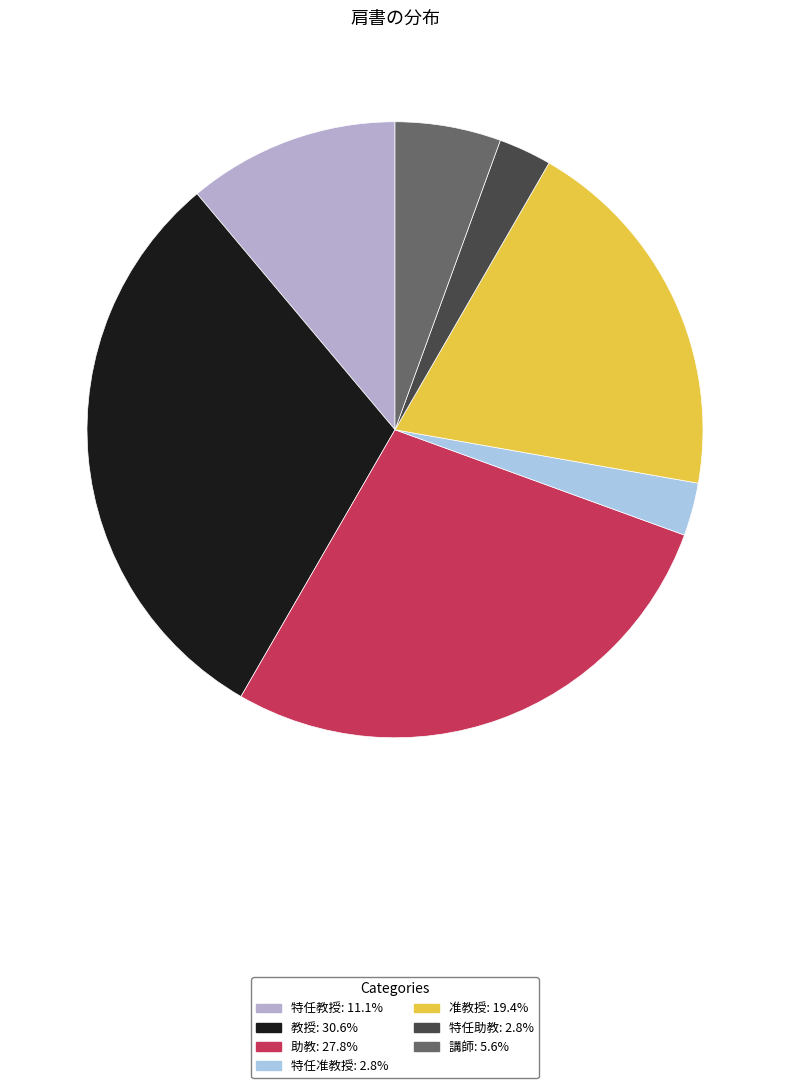

Rank the categories by value from lowest to highest.

特任准教授, 特任助教, 講師, 特任教授, 准教授, 助教, 教授